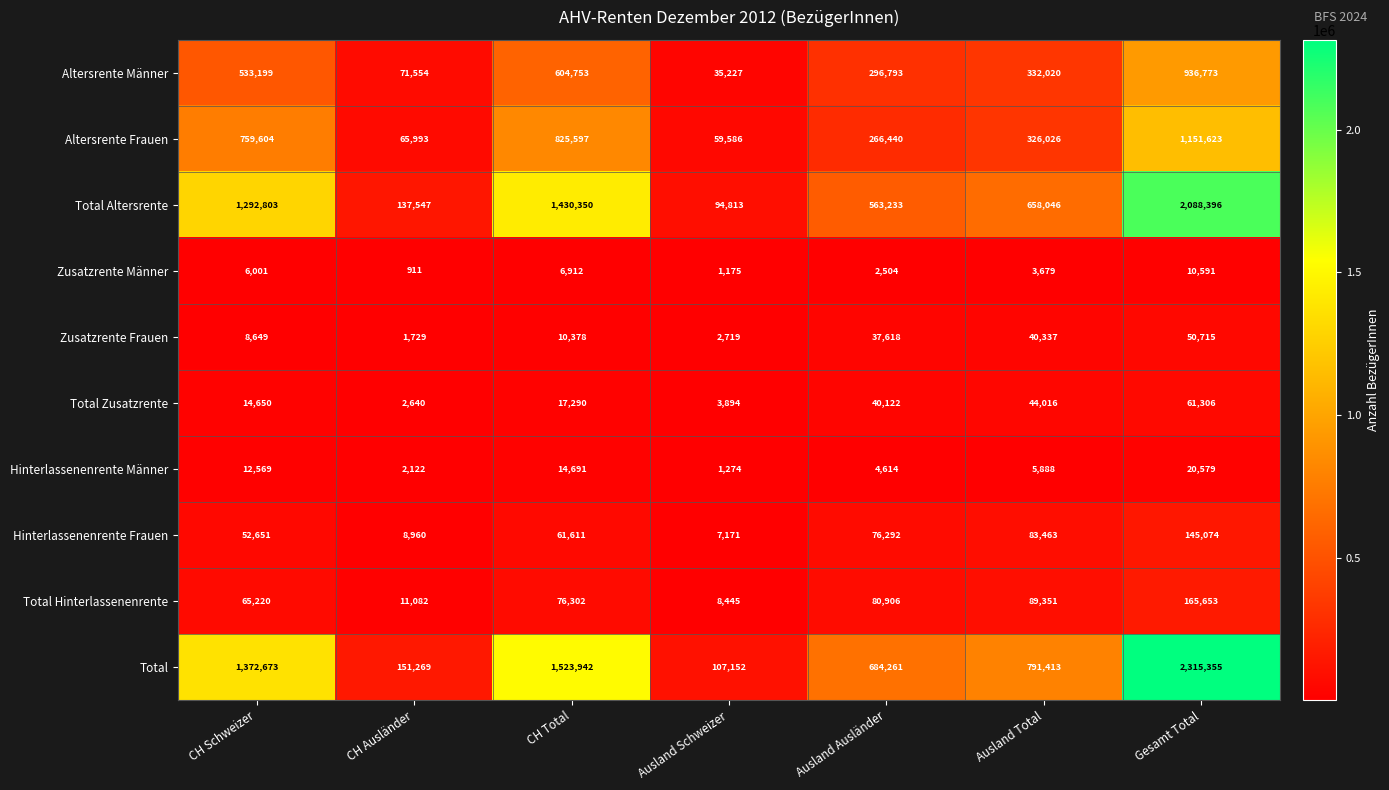

At which label does Altersrente Frauen reach its minimum?

Ausland Schweizer